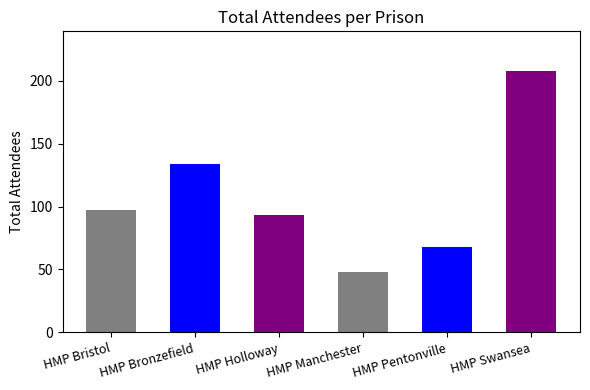

The value at HMP Holloway is 93. True or false?

True